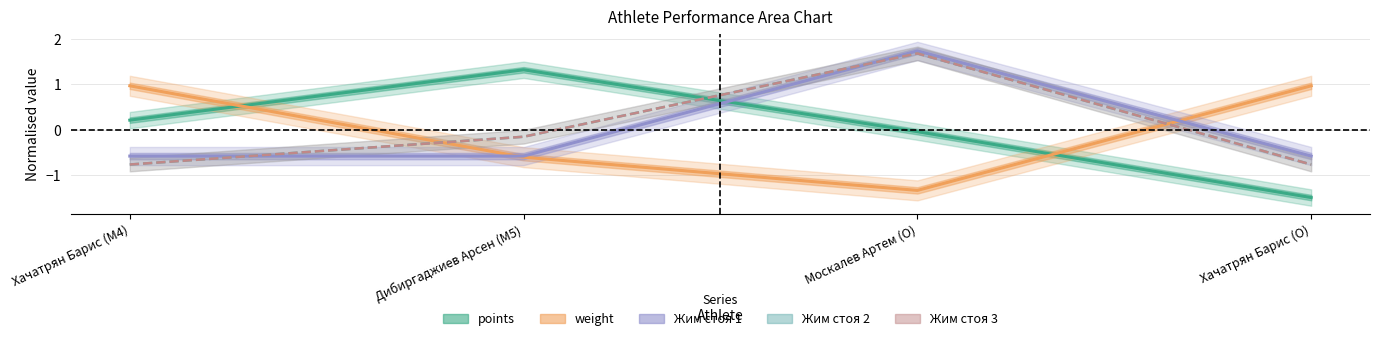

Is it true that Жим стоя 1 equals -0.6 at Дибиргаджиев Арсен (M5)?

True